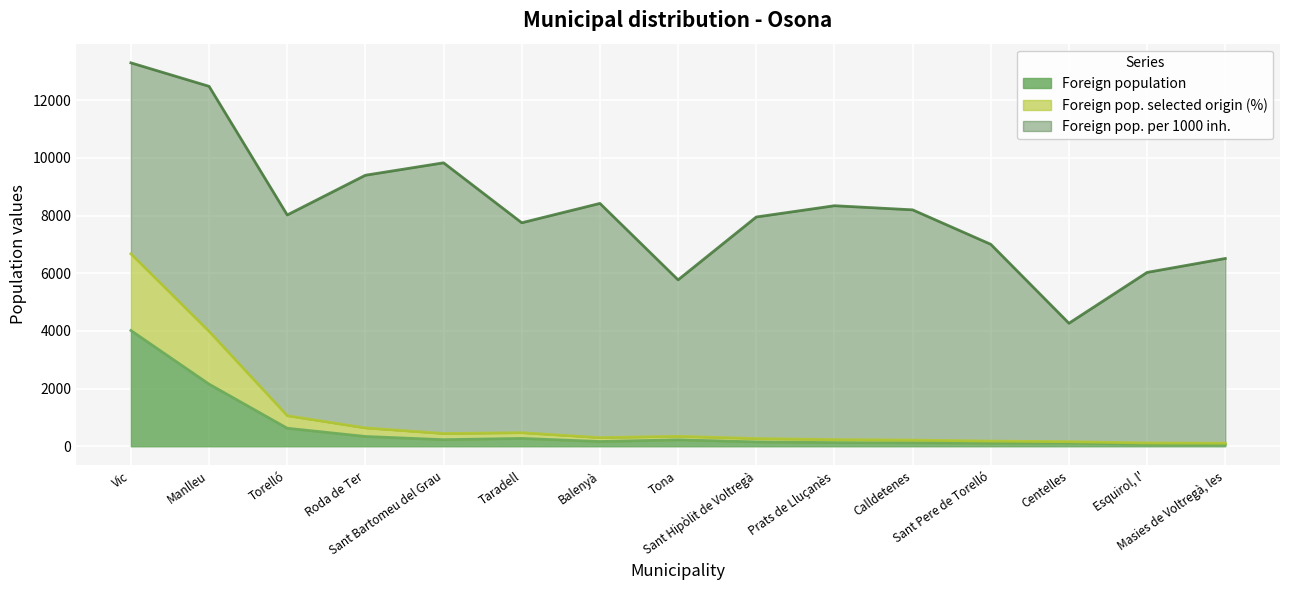

True or false: Foreign pop. selected origin (%) has a value of 636 at Roda de Ter.

True